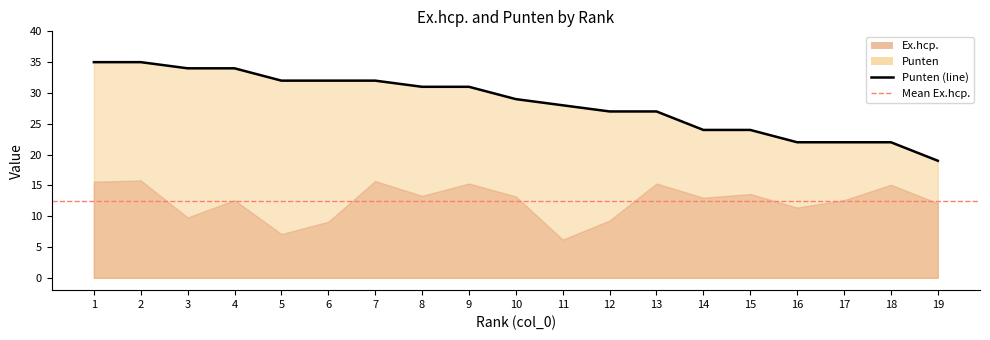

At which label does the data first exceed 29?

1